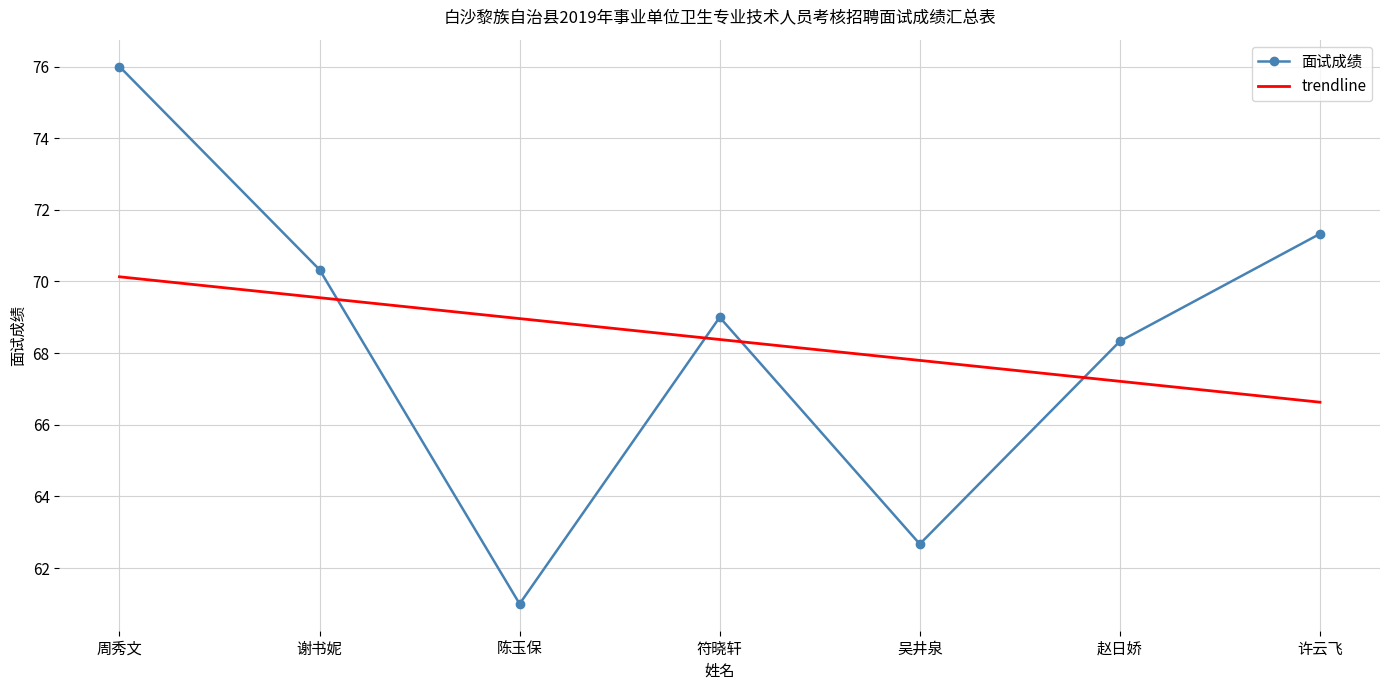

Which category has the lowest value in the 面试成绩 series?

陈玉保